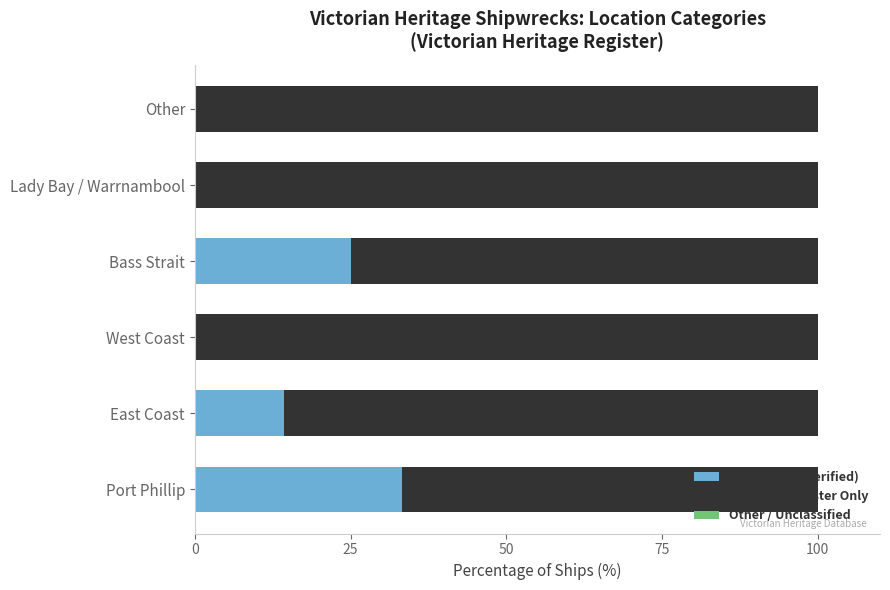

Where is With Image (verified) nearest to the value 16?

East Coast